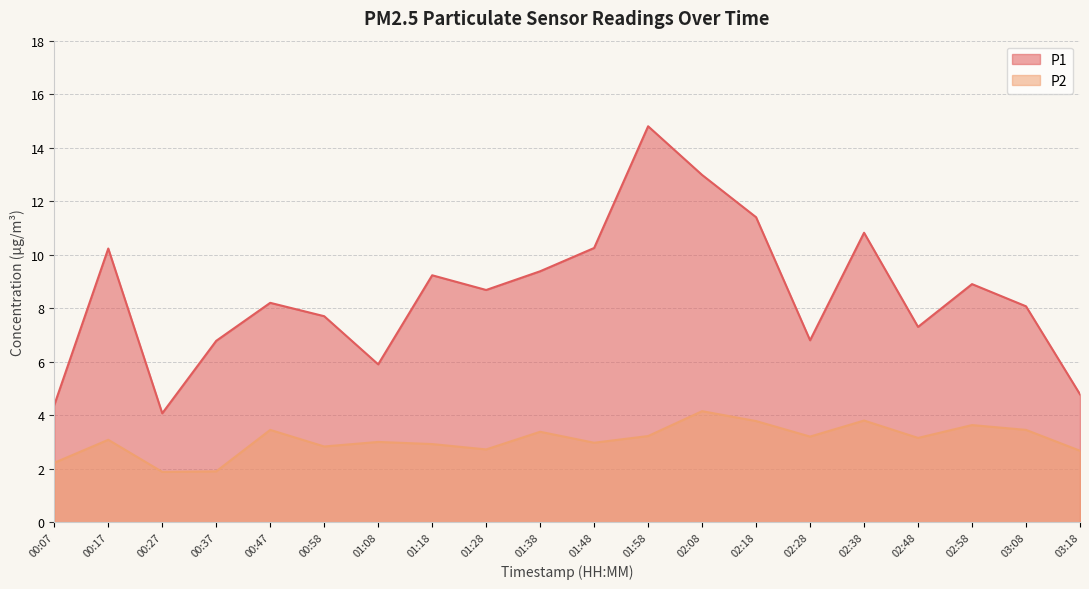

Between 00:07 and 01:48, which series saw the biggest shift?

P1